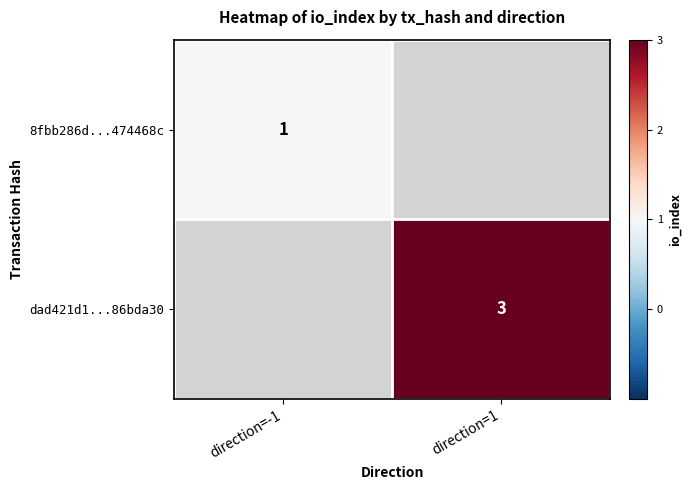

True or false: dad421d1...86bda30 has a value of 3 at direction=1.

True